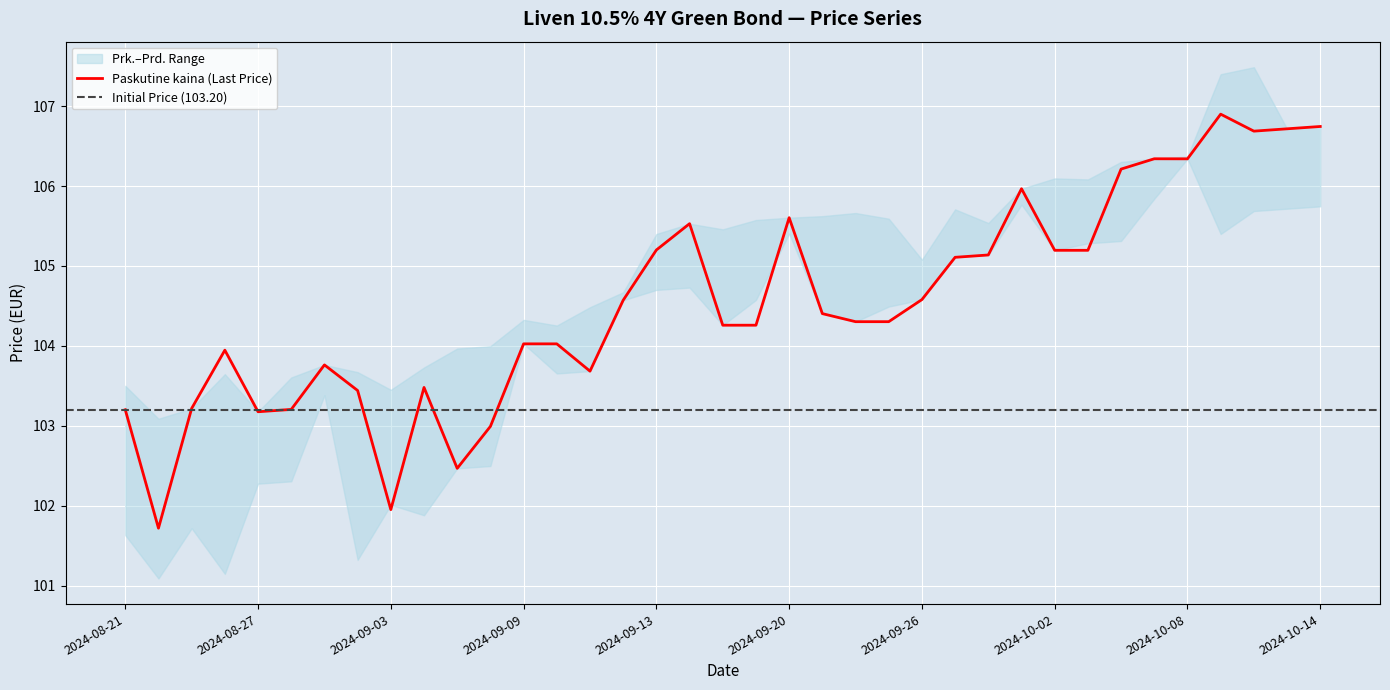

Reading left to right, what are all the values shown in this chart?

Paskutine kaina: 2024-08-21=103.2	2024-08-22=101.7	2024-08-23=103.2	2024-08-26=103.9	2024-08-27=103.2	2024-08-28=103.2	2024-08-29=103.8	2024-09-02=103.4	2024-09-03=102.0	2024-09-04=103.5	2024-09-05=102.5	2024-09-06=103.0	2024-09-09=104.0	2024-09-10=104.0	2024-09-11=103.7	2024-09-12=104.6	2024-09-13=105.2	2024-09-16=105.5	2024-09-17=104.3	2024-09-19=104.3	2024-09-20=105.6	2024-09-23=104.4	2024-09-24=104.3	2024-09-25=104.3	2024-09-26=104.6	2024-09-27=105.1	2024-09-30=105.1	2024-10-01=106.0	2024-10-02=105.2	2024-10-03=105.2	2024-10-04=106.2	2024-10-07=106.3	2024-10-08=106.3	2024-10-09=106.9	2024-10-10=106.7	2024-10-11=106.7	2024-10-14=106.7
Prk.: 2024-08-21=101.6	2024-08-22=101.1	2024-08-23=101.7	2024-08-26=101.1	2024-08-27=102.3	2024-08-28=102.3	2024-08-29=103.4	2024-09-02=101.3	2024-09-03=102.0	2024-09-04=101.9	2024-09-05=102.5	2024-09-06=102.5	2024-09-09=104.0	2024-09-10=103.7	2024-09-11=103.7	2024-09-12=104.6	2024-09-13=104.7	2024-09-16=104.7	2024-09-17=104.3	2024-09-19=104.6	2024-09-20=105.4	2024-09-23=104.4	2024-09-24=104.3	2024-09-25=104.5	2024-09-26=104.6	2024-09-27=105.1	2024-09-30=105.1	2024-10-01=105.8	2024-10-02=105.2	2024-10-03=105.3	2024-10-04=105.3	2024-10-07=105.8	2024-10-08=106.3	2024-10-09=105.4	2024-10-10=105.7	2024-10-11=105.7	2024-10-14=105.7
Prd.: 2024-08-21=103.5	2024-08-22=103.1	2024-08-23=103.2	2024-08-26=103.6	2024-08-27=103.2	2024-08-28=103.6	2024-08-29=103.8	2024-09-02=103.7	2024-09-03=103.5	2024-09-04=103.7	2024-09-05=104.0	2024-09-06=104.0	2024-09-09=104.3	2024-09-10=104.3	2024-09-11=104.5	2024-09-12=104.7	2024-09-13=105.4	2024-09-16=105.5	2024-09-17=105.5	2024-09-19=105.6	2024-09-20=105.6	2024-09-23=105.6	2024-09-24=105.7	2024-09-25=105.6	2024-09-26=105.1	2024-09-27=105.7	2024-09-30=105.5	2024-10-01=106.0	2024-10-02=106.1	2024-10-03=106.1	2024-10-04=106.3	2024-10-07=106.3	2024-10-08=106.4	2024-10-09=107.4	2024-10-10=107.5	2024-10-11=106.7	2024-10-14=106.7